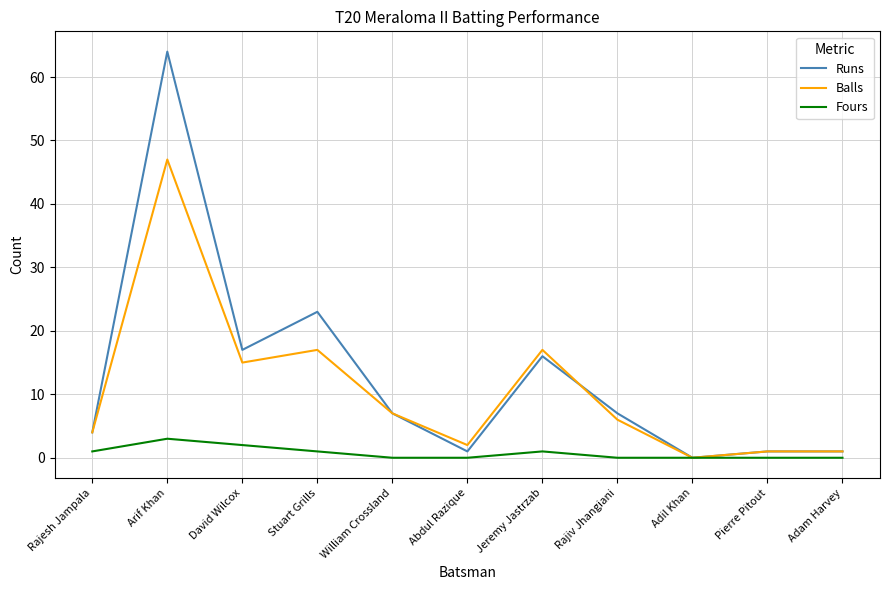

What is the average value of the Fours series?

1